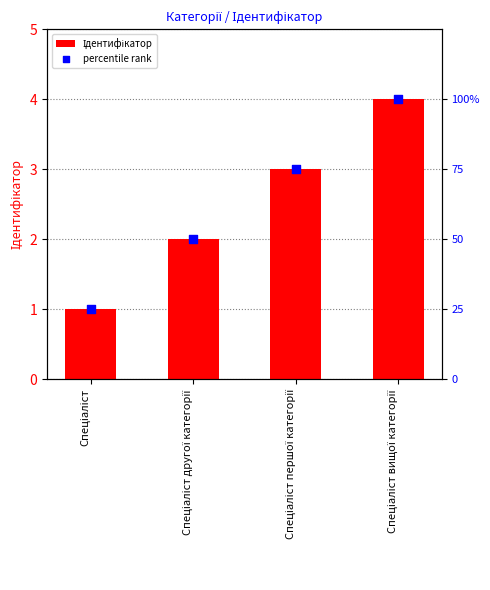

Which series has the widest spread of Y values?

percentile rank